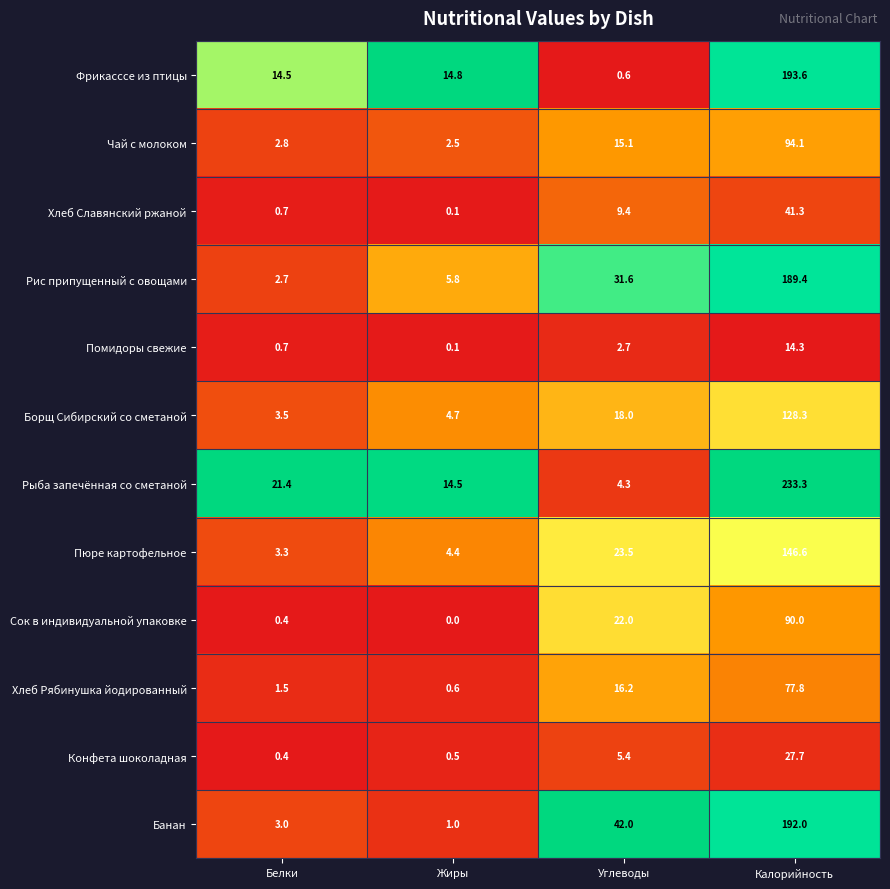

What is the spread (max minus min) of values at Жиры?

14.8